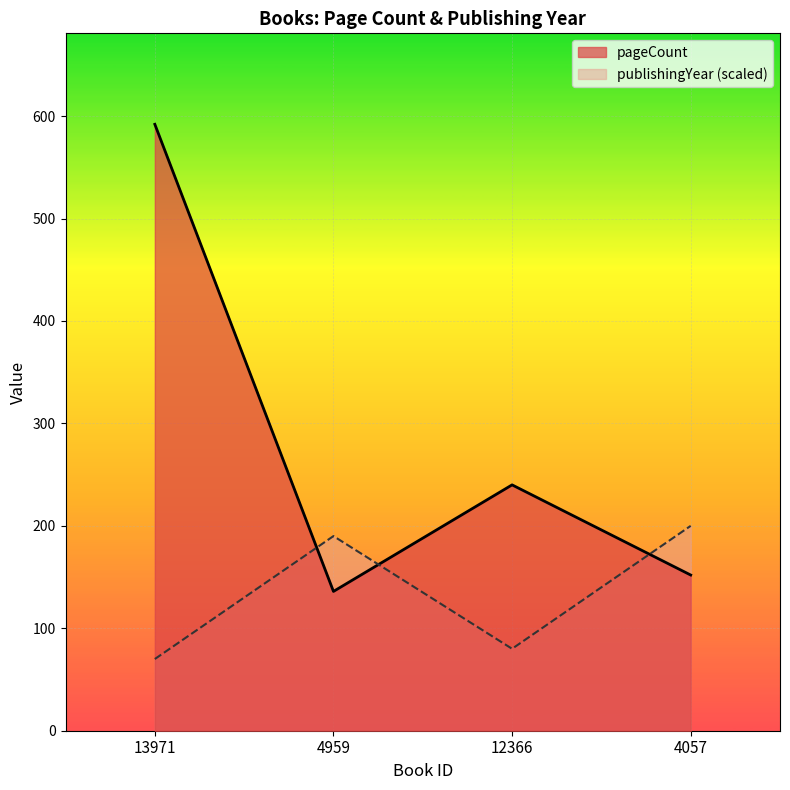

List the series in order of their overall mean, highest first.

pageCount, publishingYear (scaled)